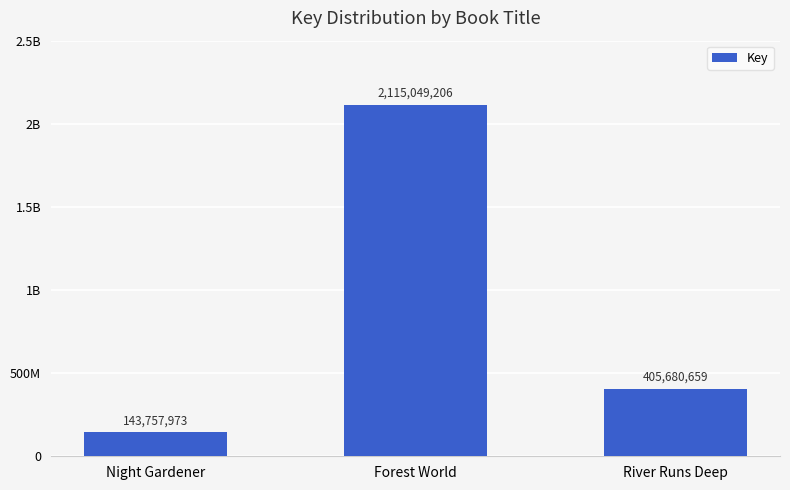

What is the sum of the values at Forest World and Night Gardener?

2258807179